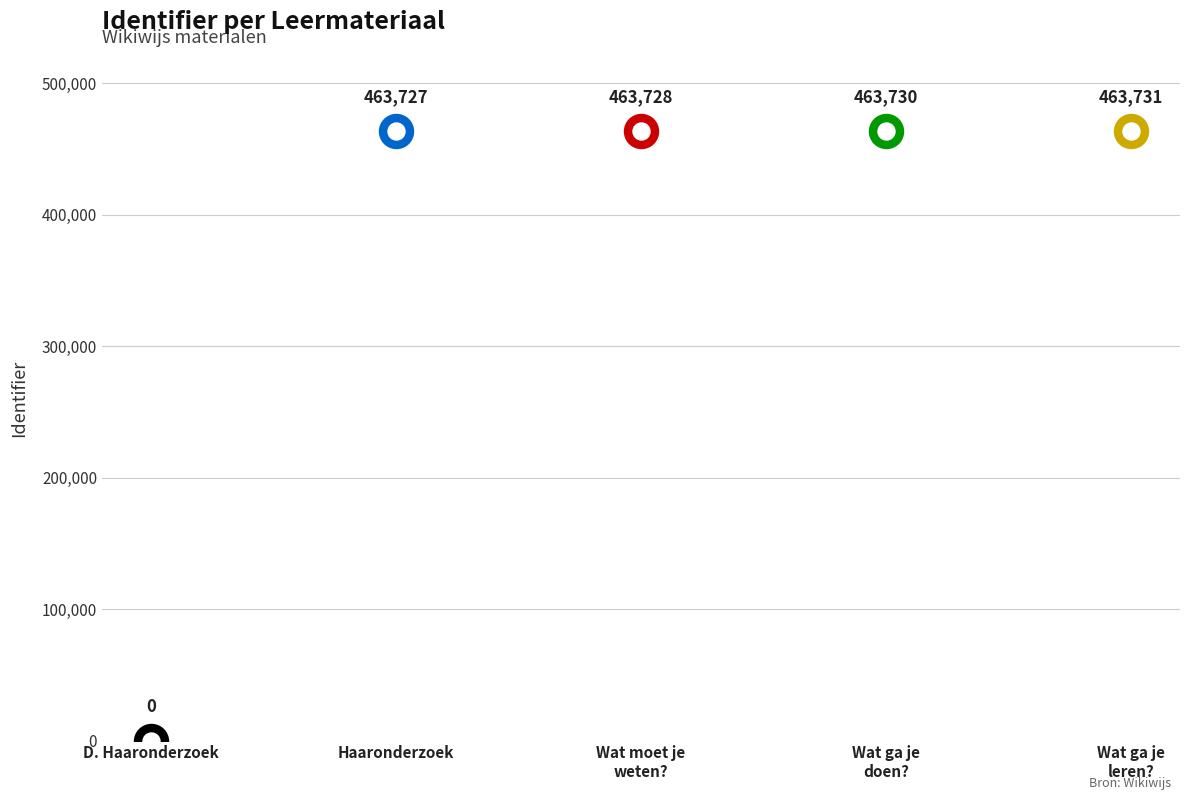

Between Haaronderzoek and D. Haaronderzoek, which is larger?

Haaronderzoek